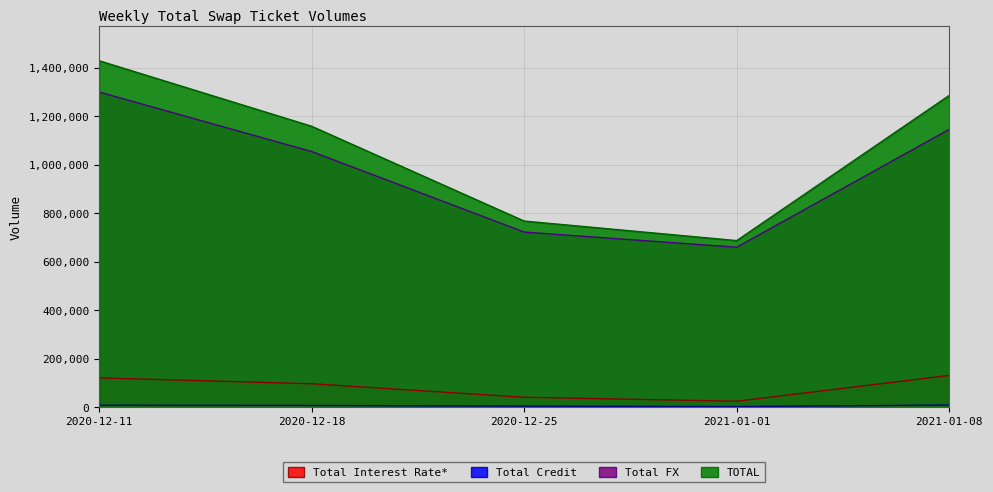

Reading right to left, extract all data points from this chart.

Total Interest Rate*: 131192	24772	41056	96873	121025
Total Credit: 9003	2628	4364	7333	8146
Total FX: 1145538	659563	722109	1054223	1299411
TOTAL: 1285733	686963	767529	1158429	1428582